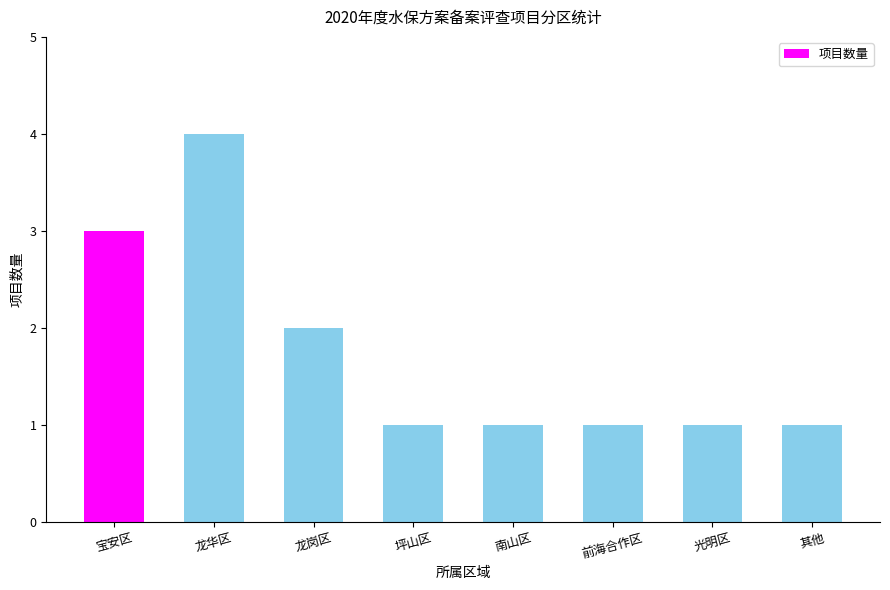

What is the difference between the maximum and minimum values?

3